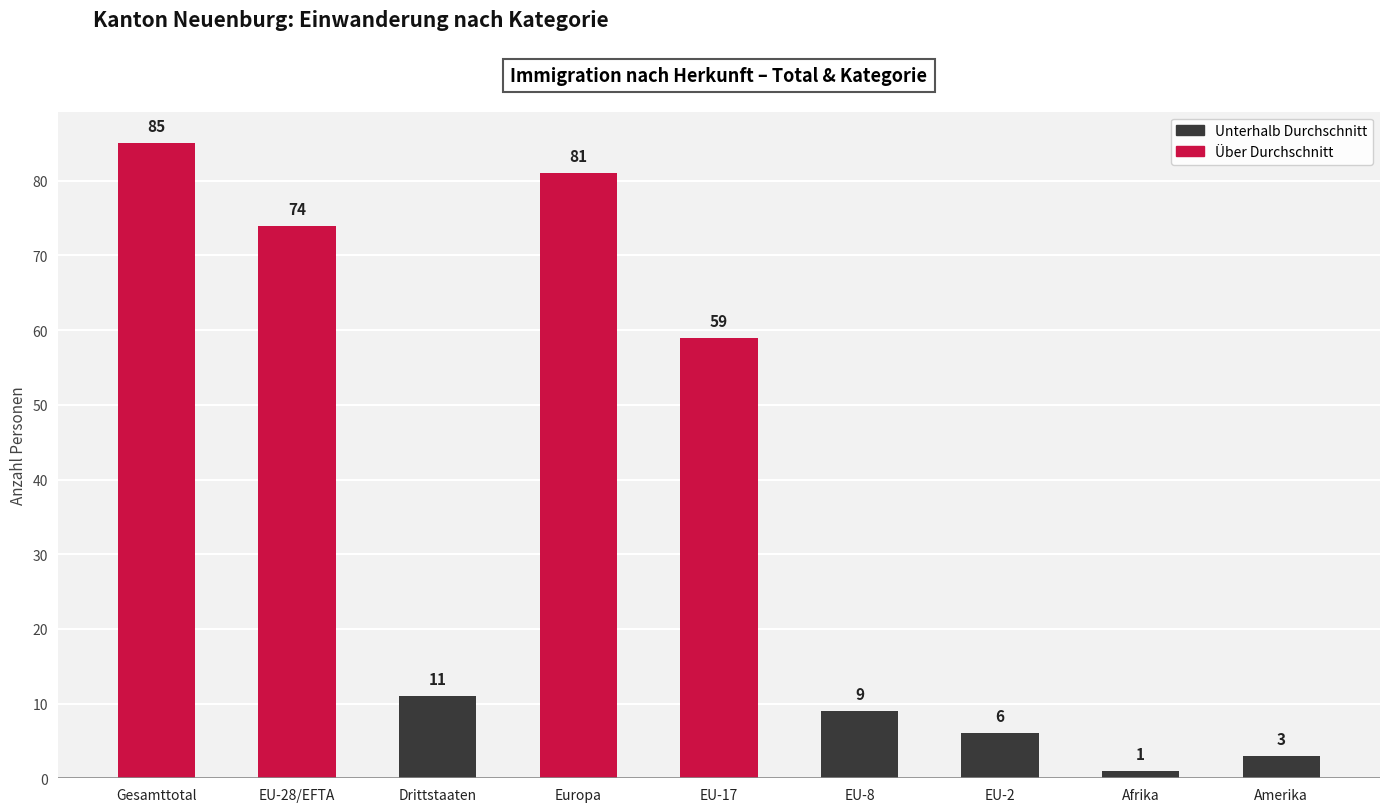

Reading left to right, extract all data points from this chart.

Gesamttotal=85	EU-28/EFTA=74	Drittstaaten=11	Europa=81	EU-17=59	EU-8=9	EU-2=6	Afrika=1	Amerika=3